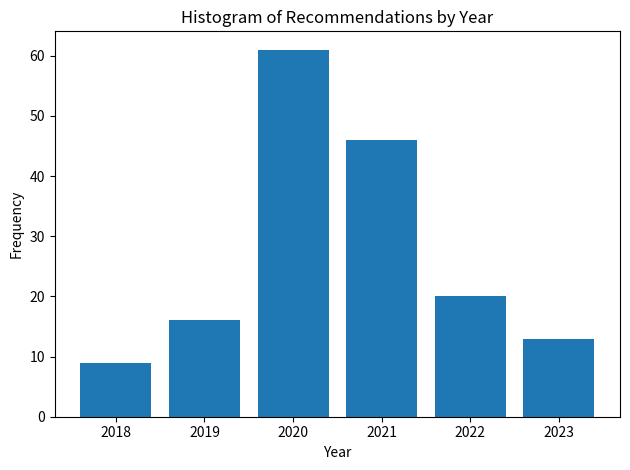

Reading left to right, list every bar in this chart as the range it spans on the x-axis followed by its height. The values are not printed on the chart, so give them approximately, as read against the axis.

2017.5 to 2018.5: 9
2018.5 to 2019.5: 16
2019.5 to 2020.5: 61
2020.5 to 2021.5: 46
2021.5 to 2022.5: 20
2022.5 to 2023.5: 13